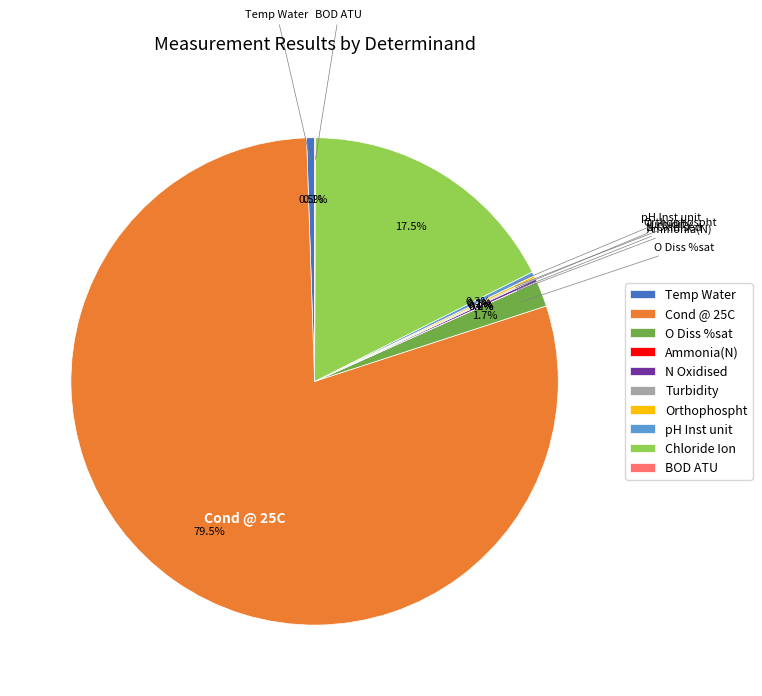

Is there any slice that represents more than half of the pie?

Yes